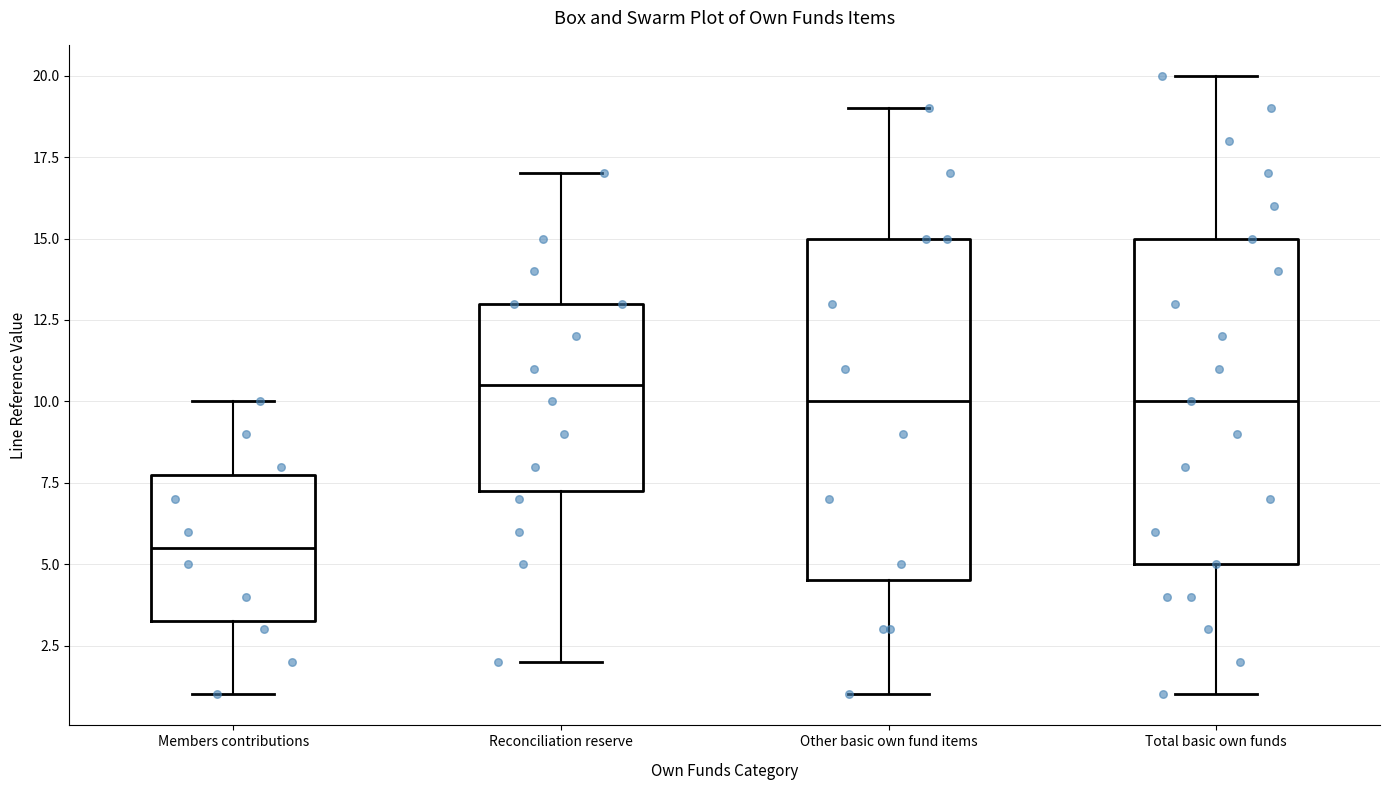

Which box is the tallest, from its lower edge to its upper edge?

Other basic own fund items